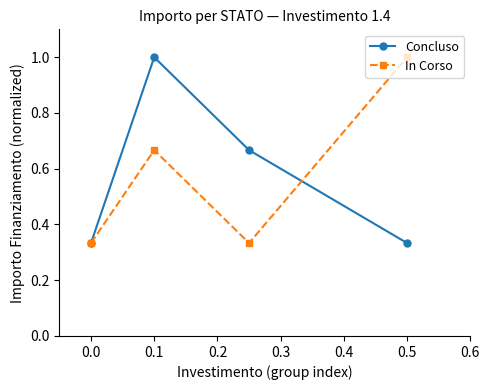

In In Corso, how many points are lower than both neighbors (excluding endpoints)?

1